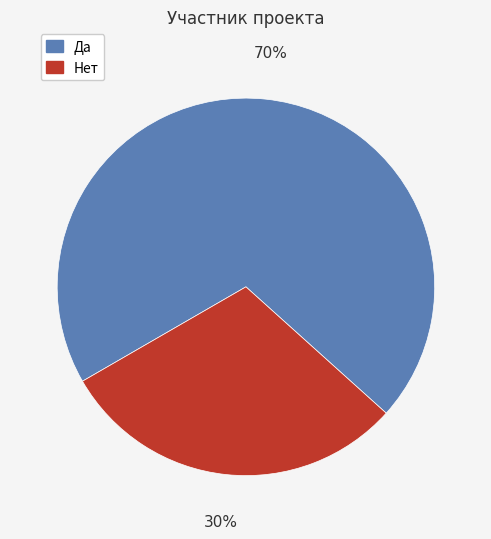

To the nearest percent, what percentage of the pie is Нет?

30%